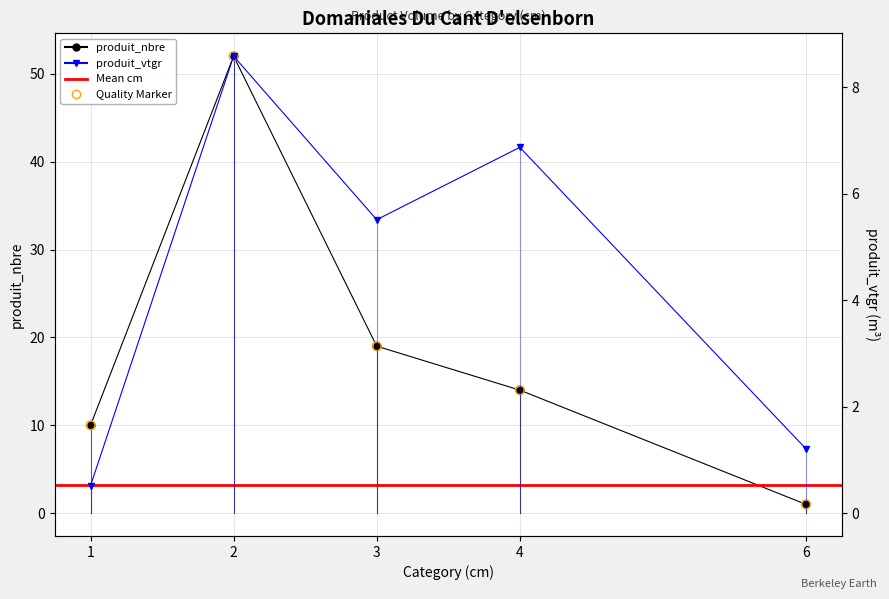

Is the value of produit_nbre at 1 greater than the value of produit_vtgr at 4?

Yes